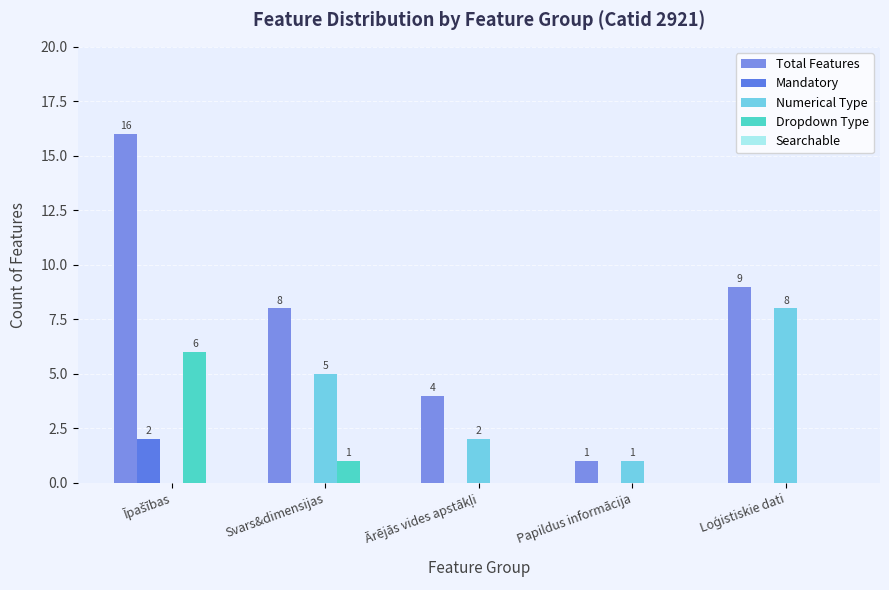

What is the sum of the Total Features values at Svars&dimensijas and Papildus informācija?

9